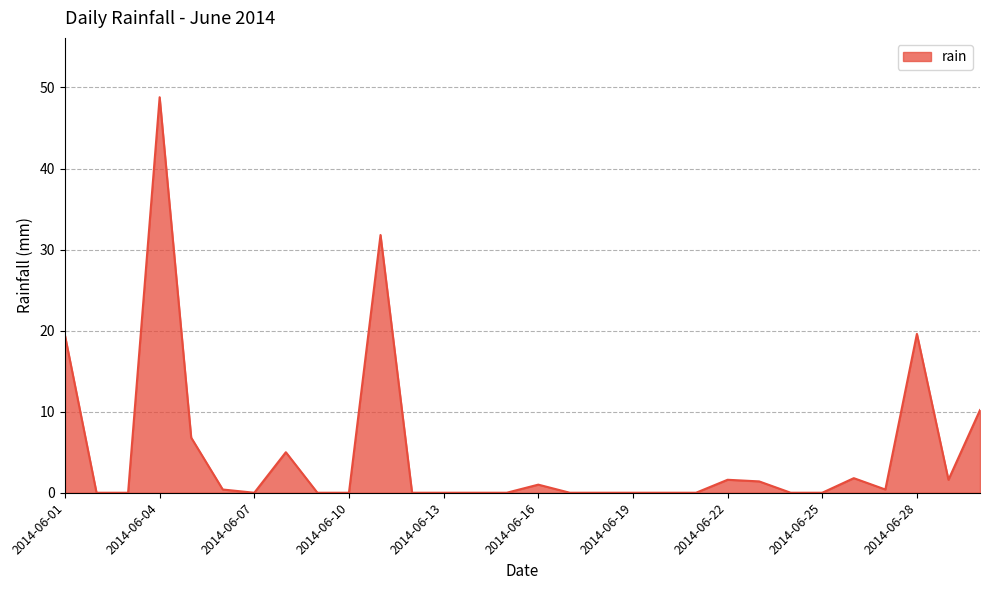

What is the difference between the maximum and minimum values?

48.8